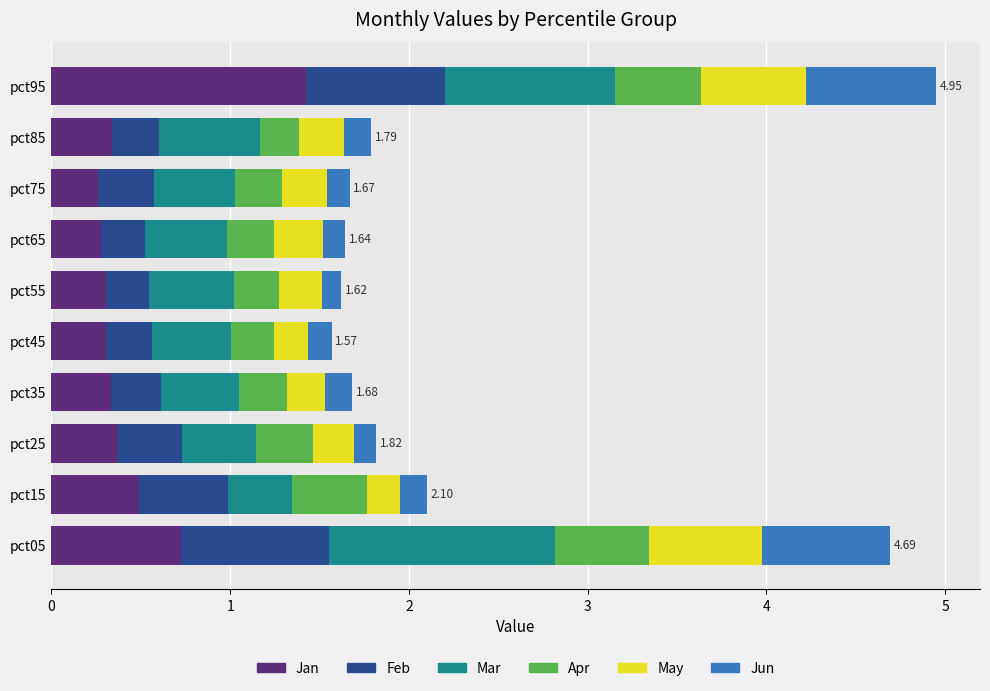

What is the total value across all series at pct25?

1.8